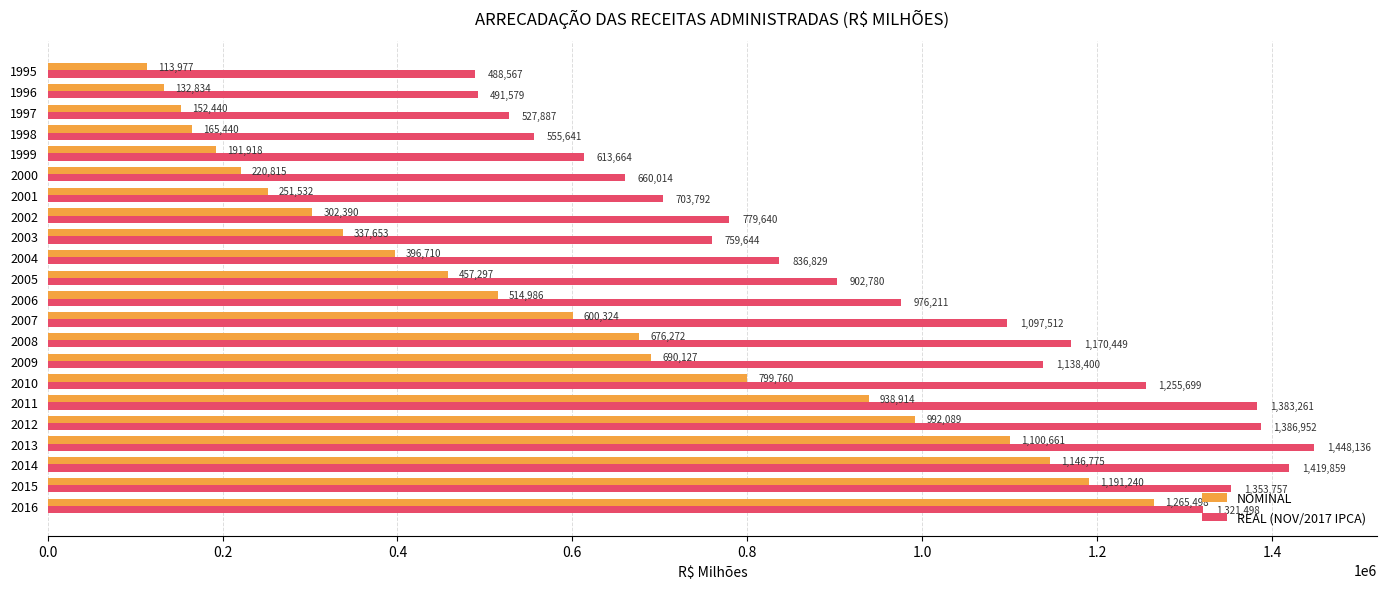

What is the sum of all NOMINAL values?

12639651.9